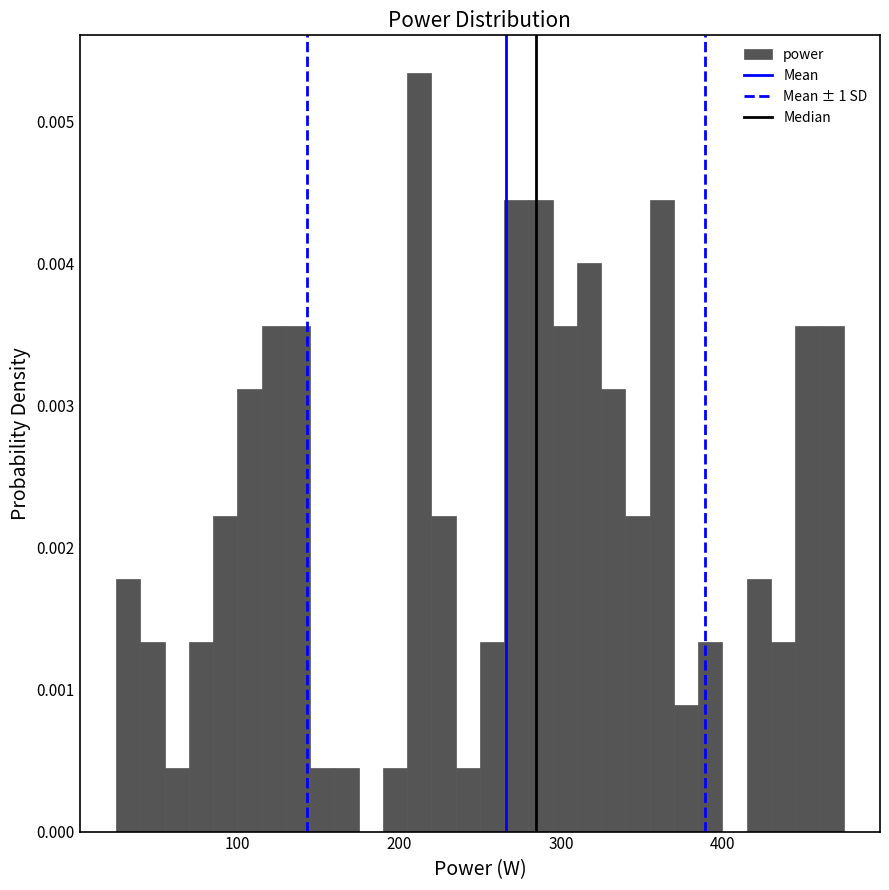

Read against the x-axis, roughly where is the centre of the tallest bar?

210